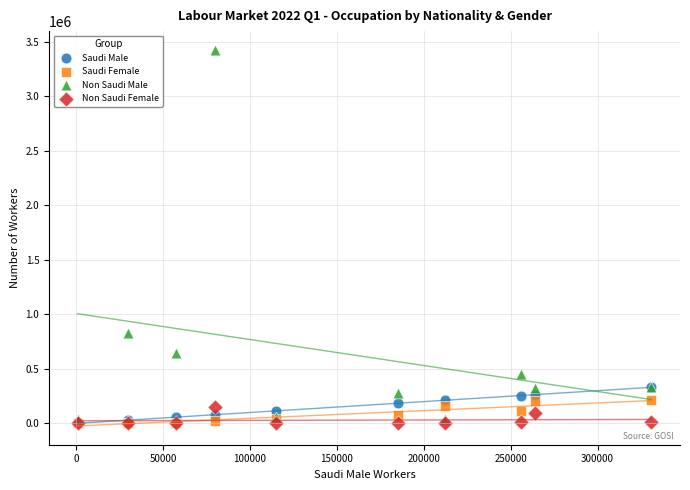

In the Non Saudi Male series, what Y value is closest to 1731576?

829223